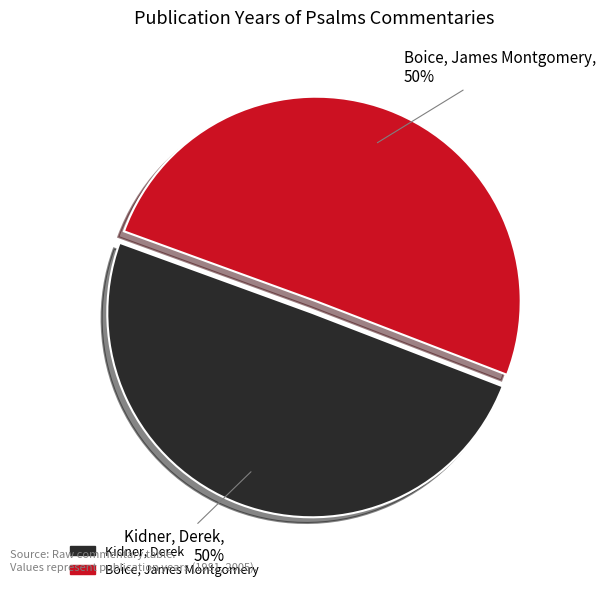

To the nearest percent, what is the combined percentage of Boice, James Montgomery and Kidner, Derek?

100%